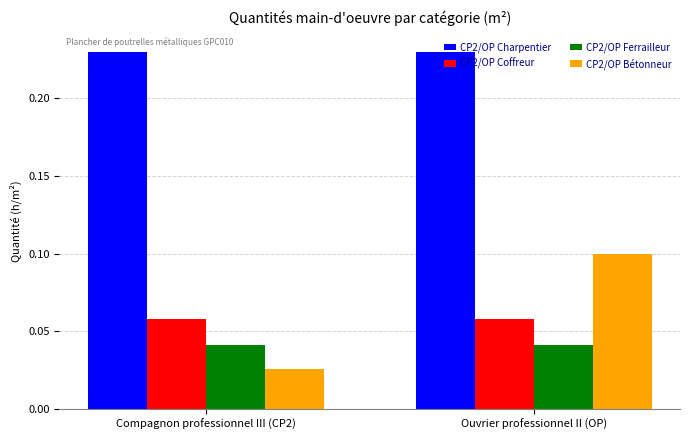

Which category has the lowest value across all series?

Compagnon professionnel III (CP2)